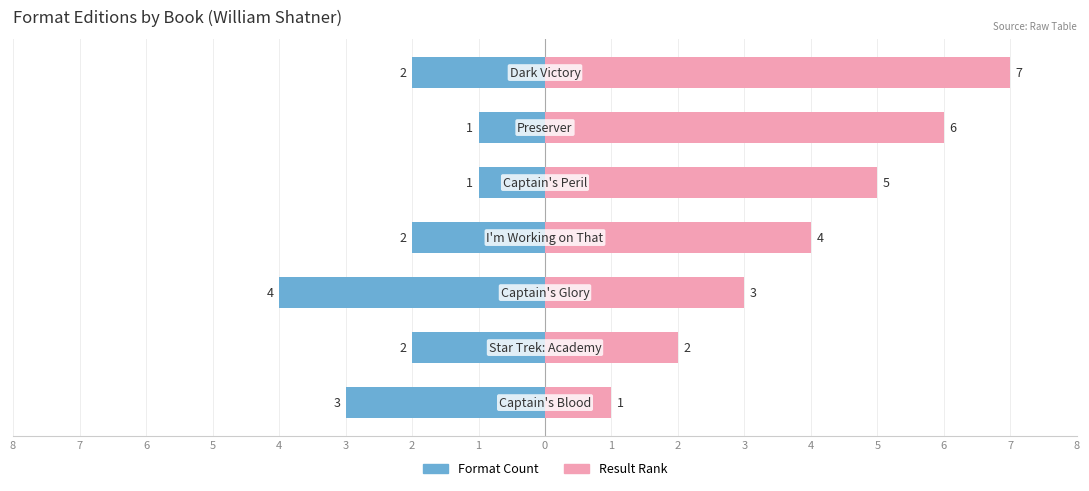

What are all the series names shown in the legend?

Format Count, Result Rank